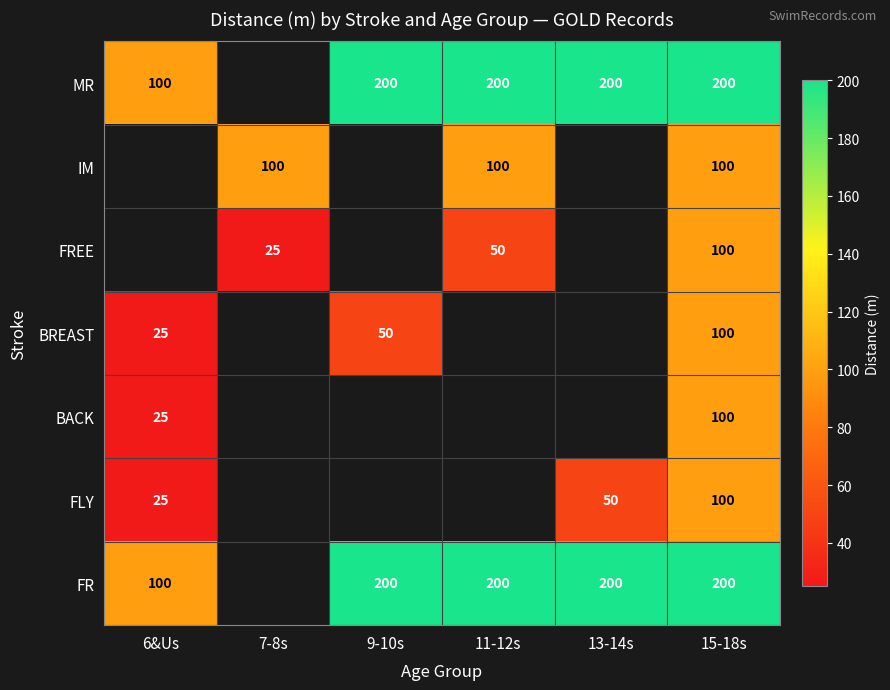

Is the value of FLY at 6&Us greater than the value of BREAST at 9-10s?

No